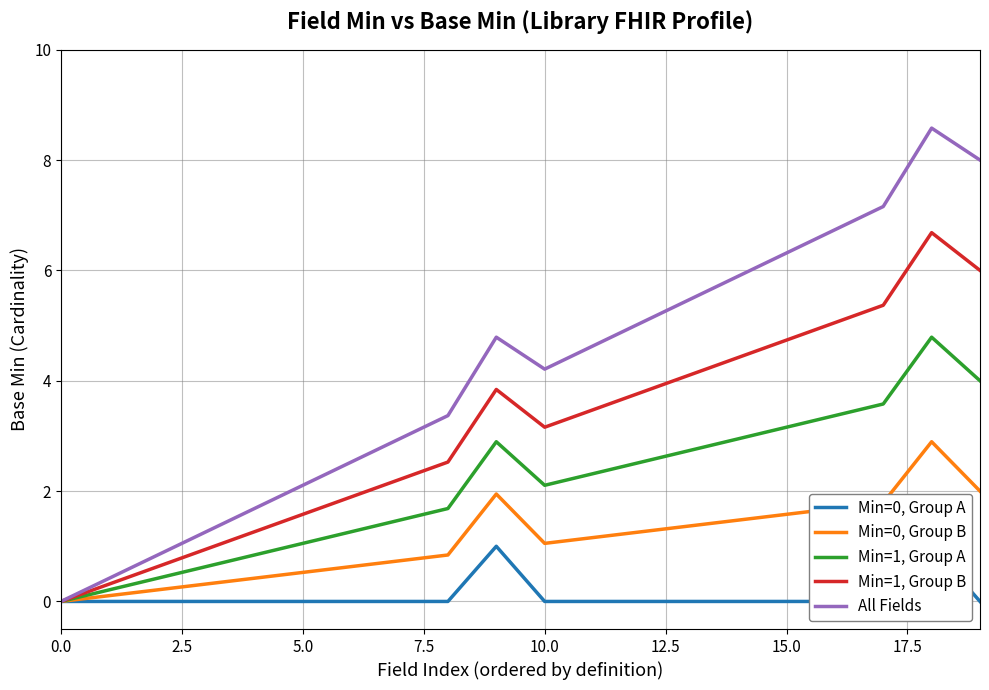

Where does the Min=1, Group A series first go above 2?

9